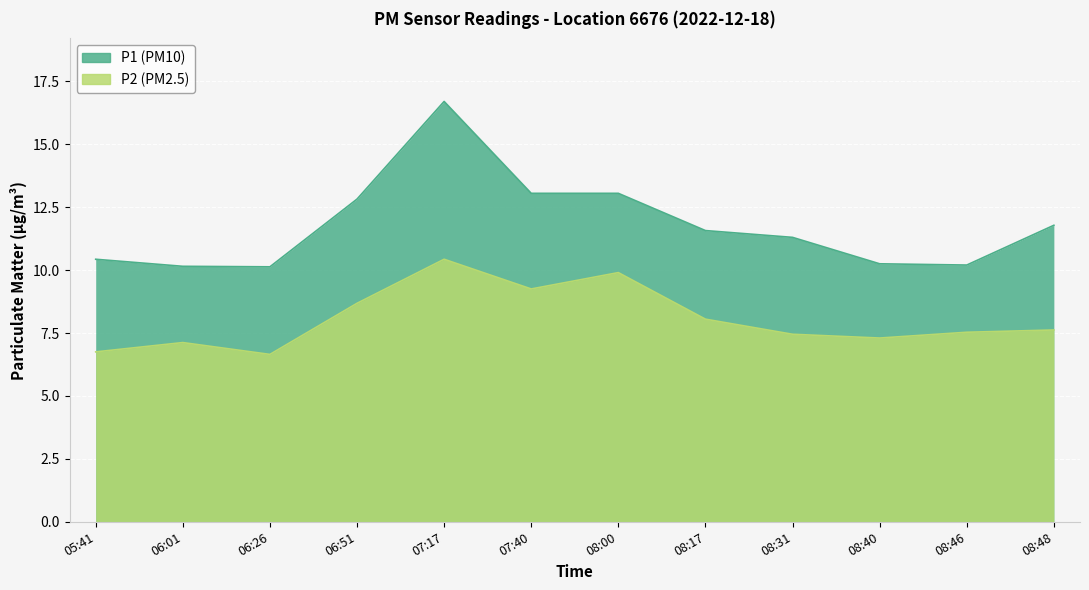

True or false: P1 and P2 intersect in this chart.

False